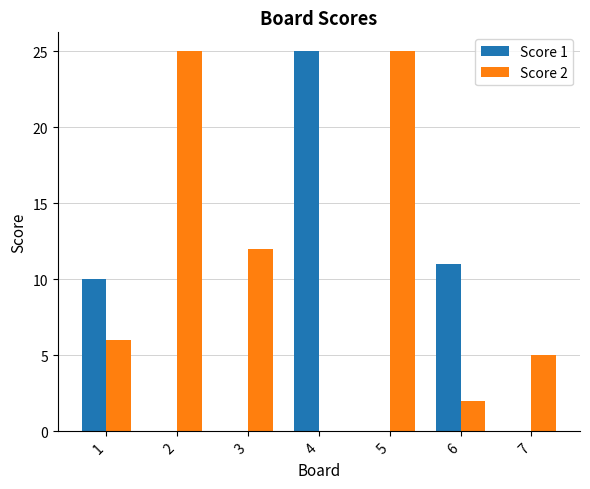

What is the greatest value displayed?

25